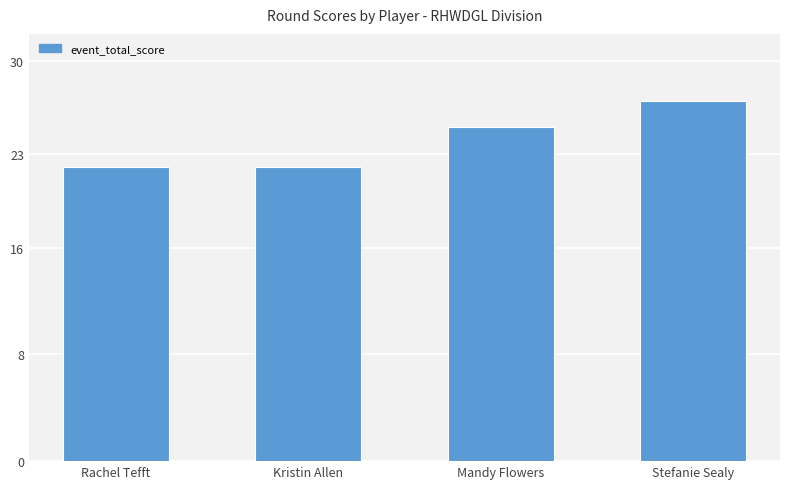

What is the smallest value displayed?

22